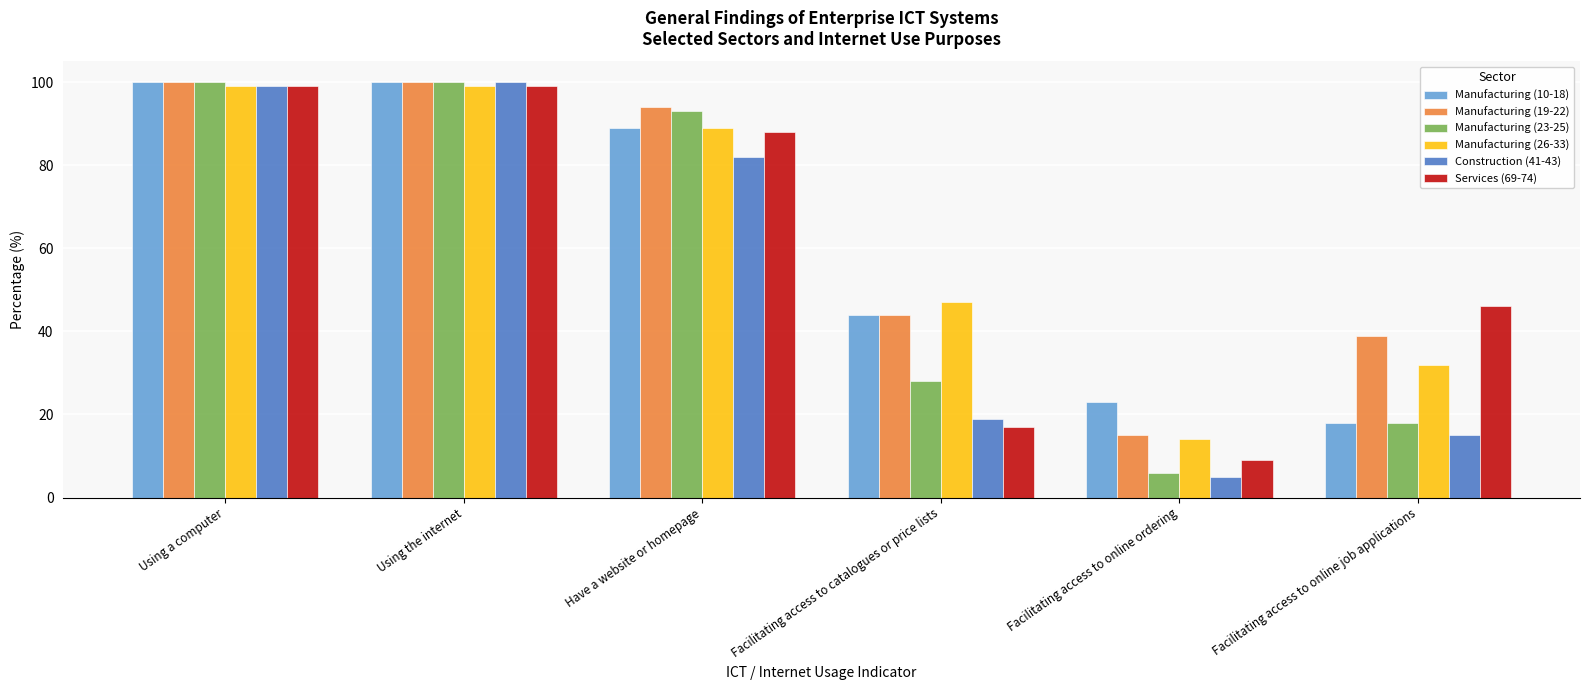

Reading left to right, transcribe all the data shown in this chart.

Manufacturing (10-18): Using a computer=100	Using the internet=100	Have a website or homepage=89	Facilitating access to catalogues or price lists=44	Facilitating access to online ordering=23	Facilitating access to online job applications=18
Manufacturing (19-22): Using a computer=100	Using the internet=100	Have a website or homepage=94	Facilitating access to catalogues or price lists=44	Facilitating access to online ordering=15	Facilitating access to online job applications=39
Manufacturing (23-25): Using a computer=100	Using the internet=100	Have a website or homepage=93	Facilitating access to catalogues or price lists=28	Facilitating access to online ordering=6	Facilitating access to online job applications=18
Manufacturing (26-33): Using a computer=99	Using the internet=99	Have a website or homepage=89	Facilitating access to catalogues or price lists=47	Facilitating access to online ordering=14	Facilitating access to online job applications=32
Construction (41-43): Using a computer=99	Using the internet=100	Have a website or homepage=82	Facilitating access to catalogues or price lists=19	Facilitating access to online ordering=5	Facilitating access to online job applications=15
Services (69-74): Using a computer=99	Using the internet=99	Have a website or homepage=88	Facilitating access to catalogues or price lists=17	Facilitating access to online ordering=9	Facilitating access to online job applications=46